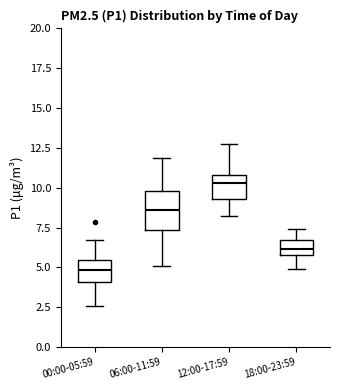

Where is the lower edge of the box for 18:00-23:59 on the y-axis? The values are not printed on the chart, so give them approximately, as read against the axis.

6.0